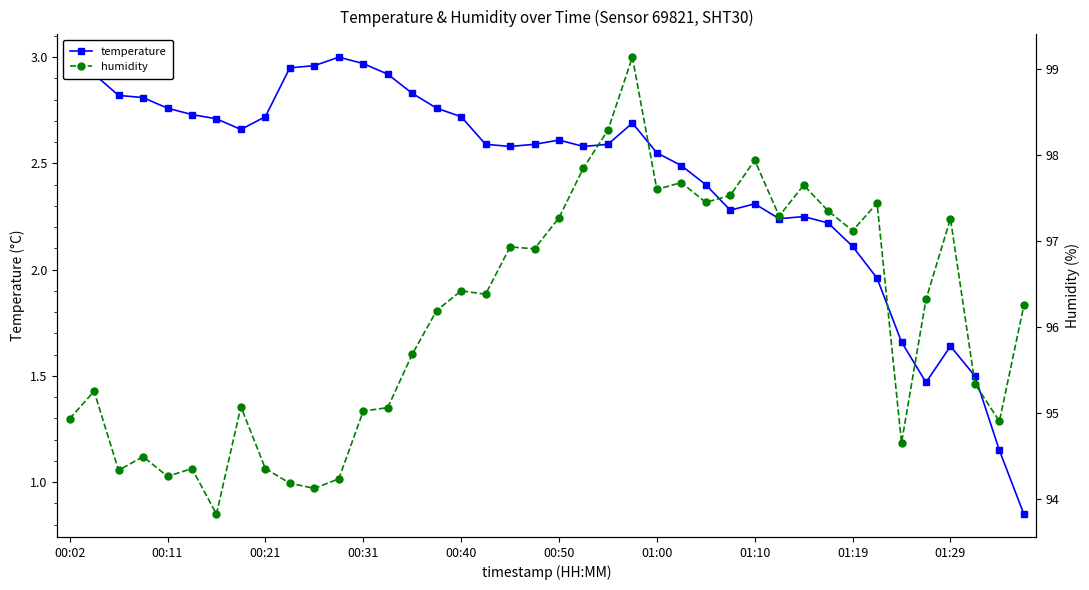

What is the value of the temperature point at the 19th from the left?

2.6